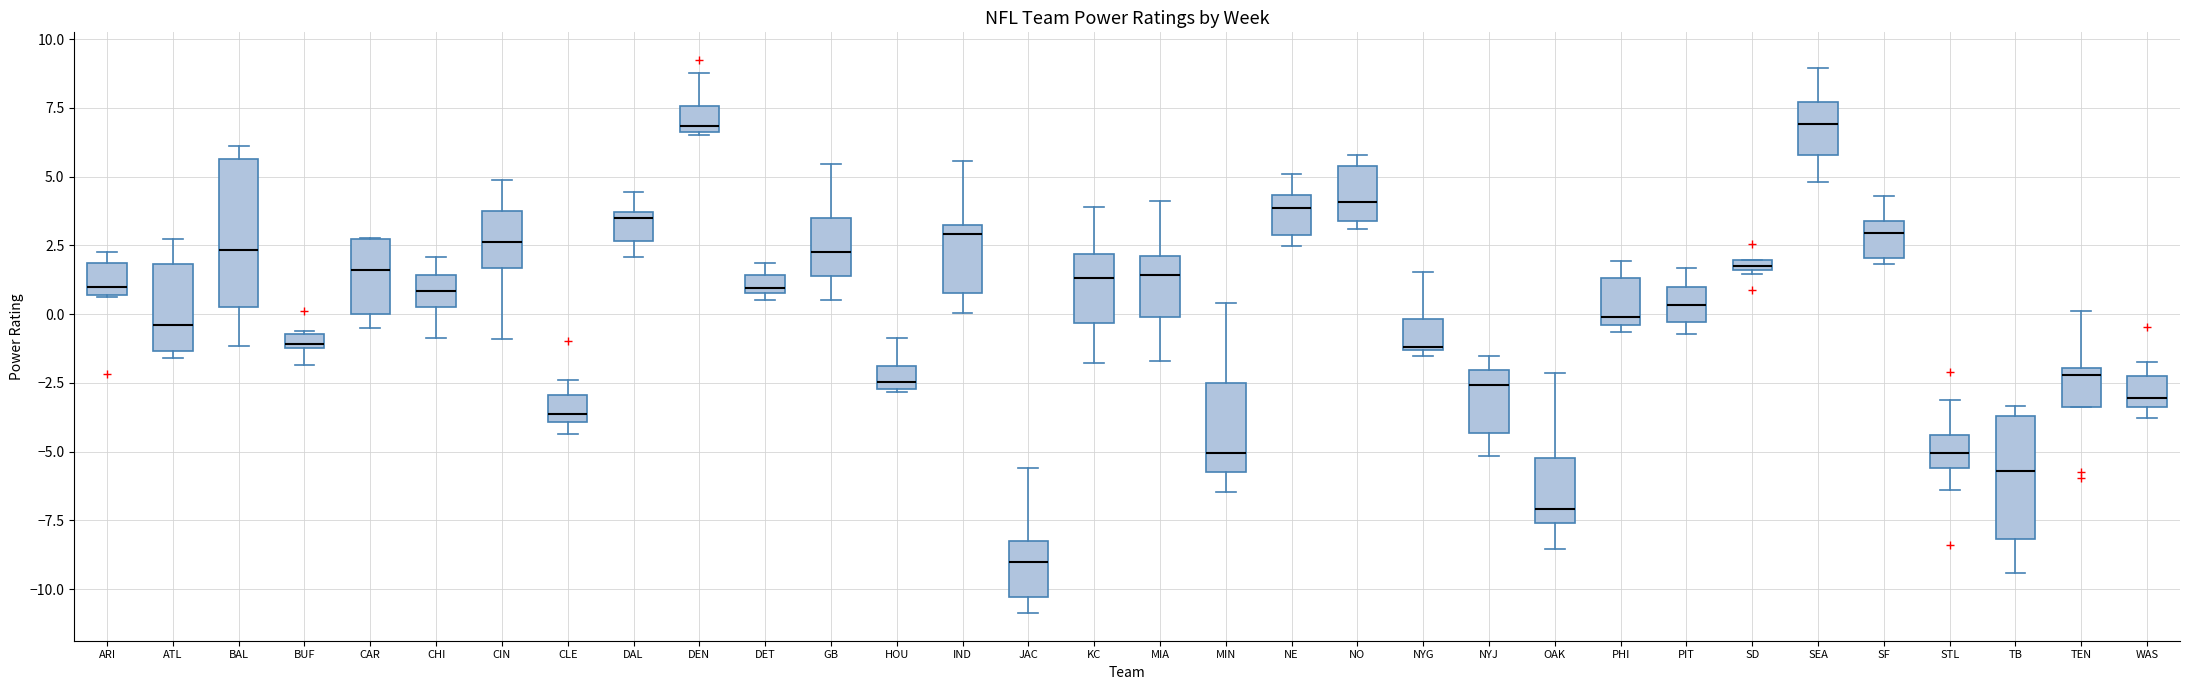

Comparing the boxes themselves (not the whiskers), which one is the tallest?

BAL